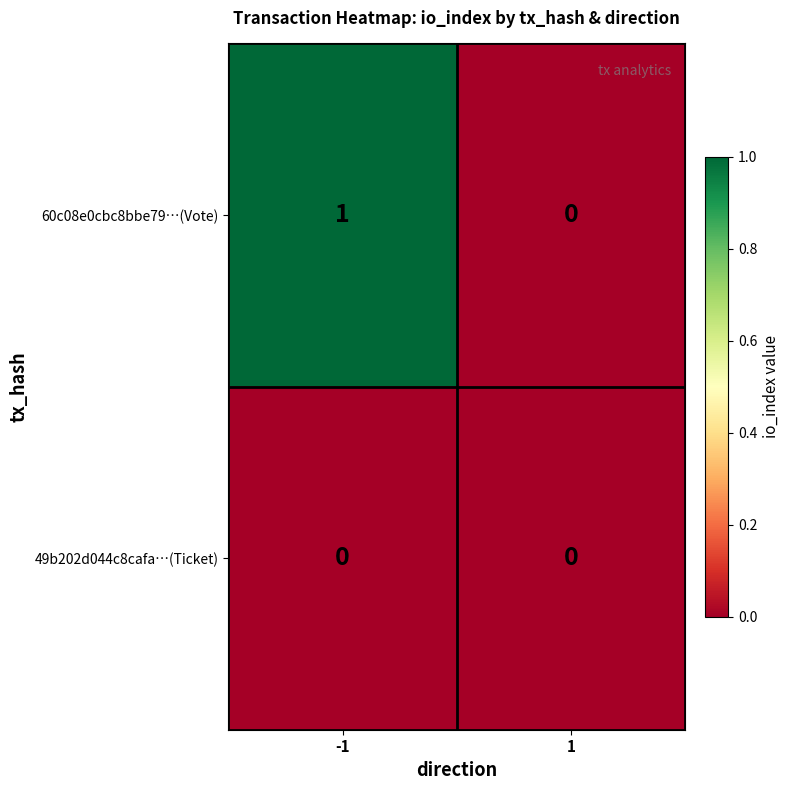

At -1, list the series in order from largest to smallest.

60c08e0cbc8bbe79…(Vote), 49b202d044c8cafa…(Ticket)